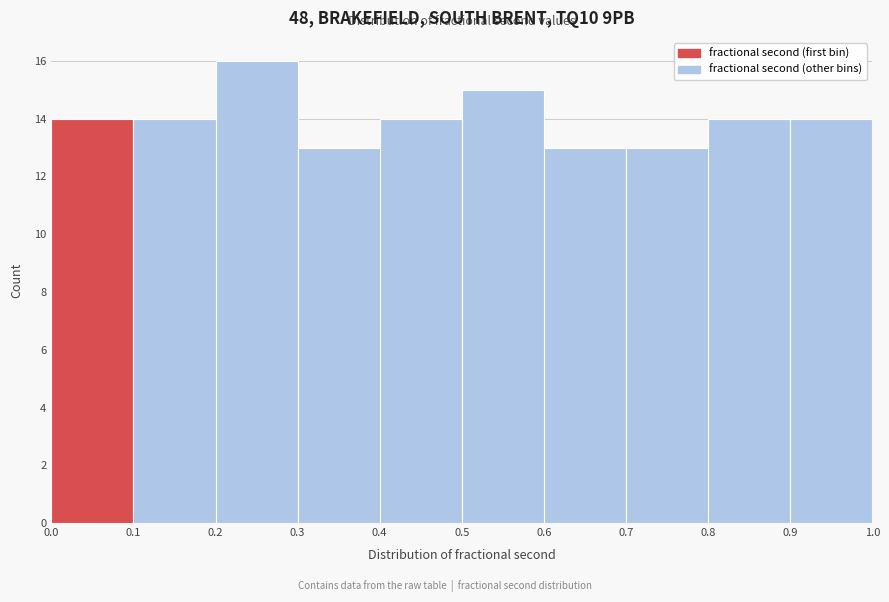

How tall is the bar that spans 0.2 to 0.3 on the x-axis? The values are not printed on the chart, so give them approximately, as read against the axis.

16